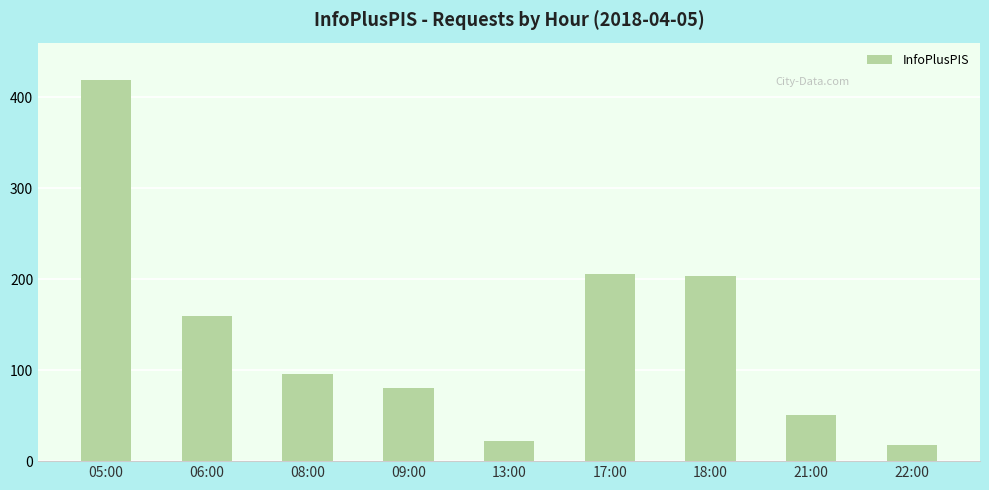

Reading left to right, extract all data points from this chart.

419	160	96	80	22	206	203	51	18